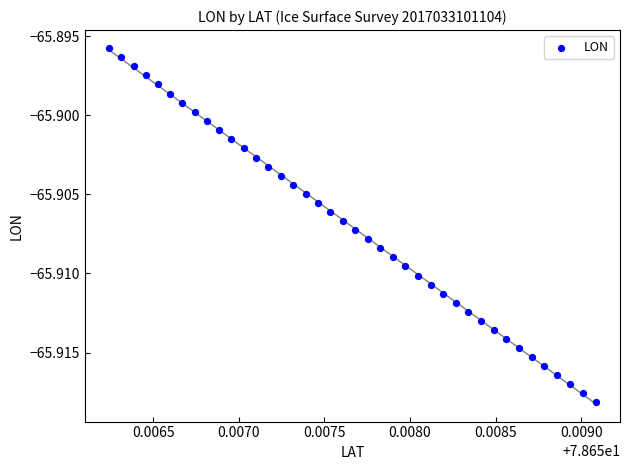

Count the number of points in this scatter plot.

40